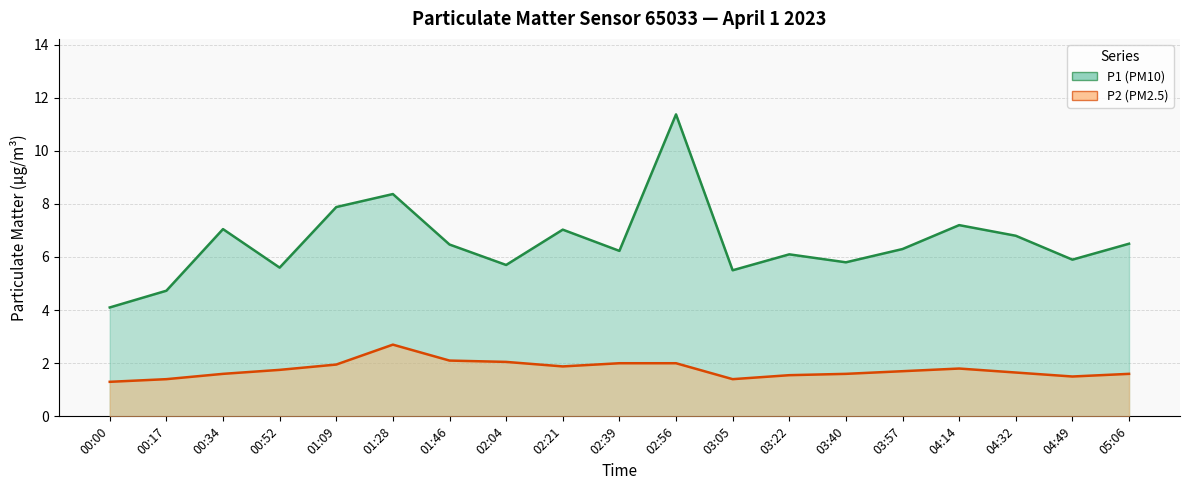

What is the label of the 10th point from the left?

02:39